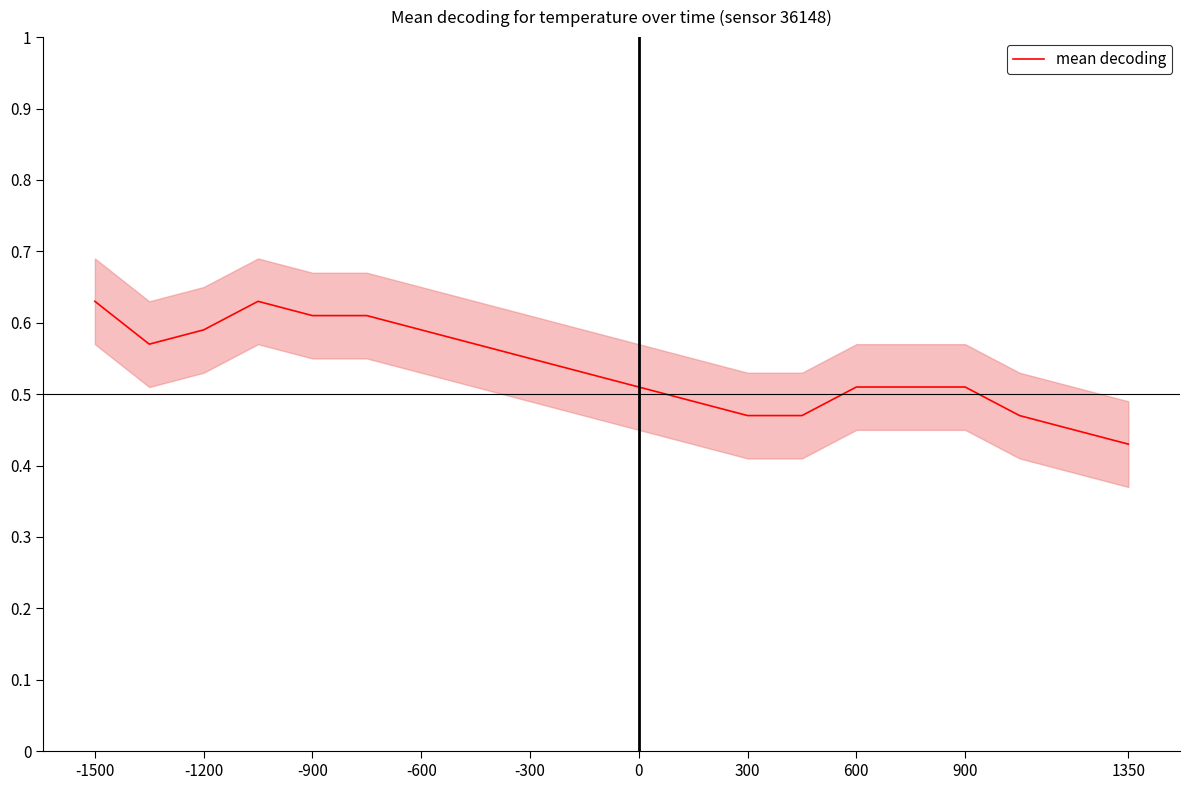

The value of mean decoding at 300 is 0.2. True or false?

False